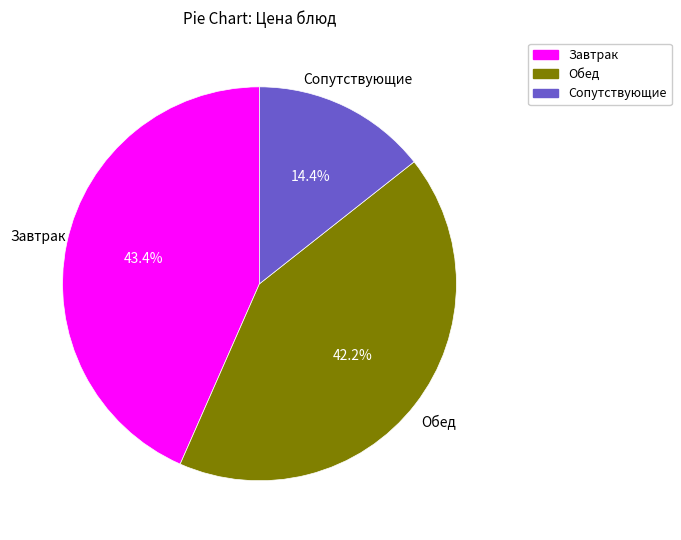

What is the ratio of the value at Завтрак to the value at Обед?

1.0